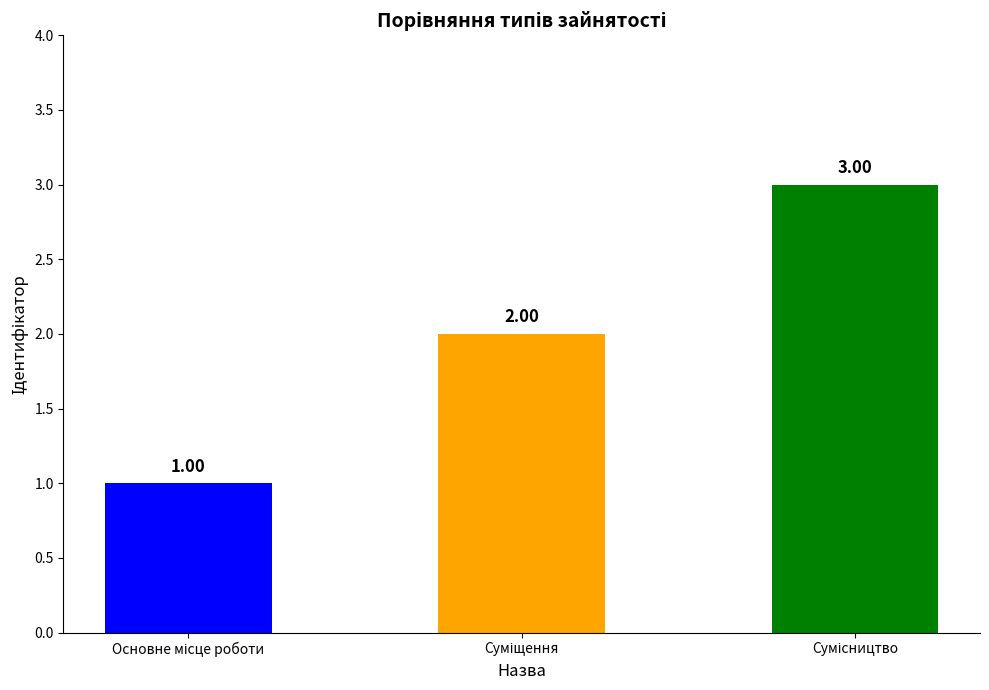

Reading right to left, transcribe all the data shown in this chart.

3	2	1